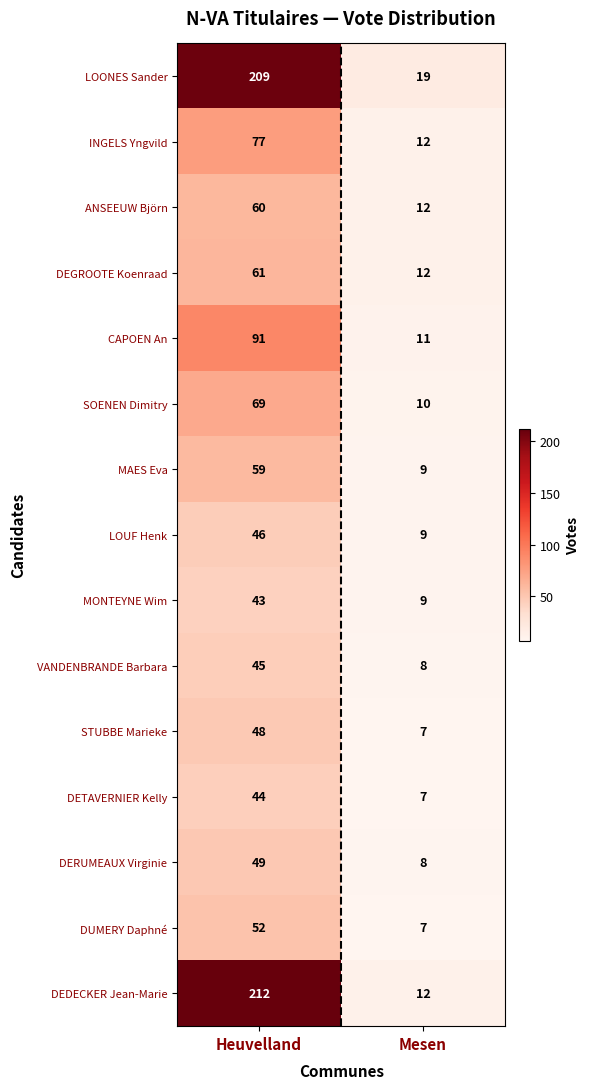

What is the total value across all series at Mesen?

152